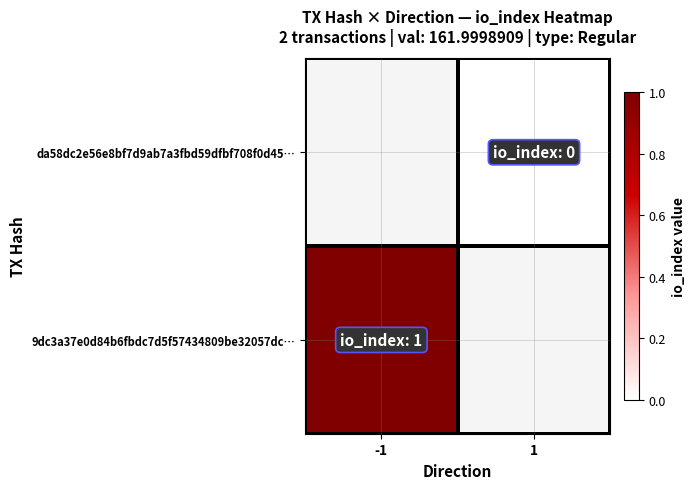

The value of 9dc3a37e0d84b6fbdc7d5f57434809be32057dc… at -1 is 1.0. True or false?

True